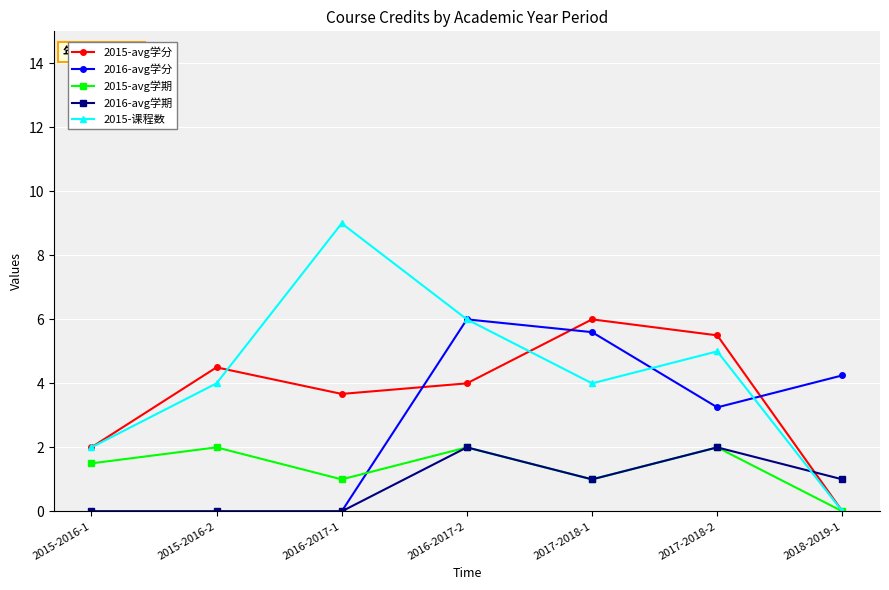

Is the value of 2015-avg学期 at 2016-2017-1 greater than the value of 2015-avg学分 at 2017-2018-1?

No